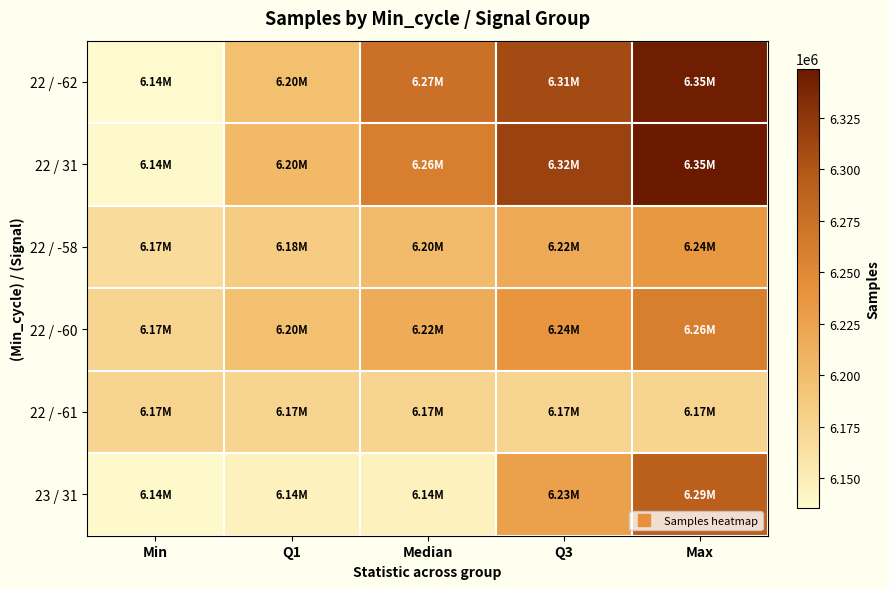

List the series in order of their peak value, highest first.

22 / 31, 22 / -62, 23 / 31, 22 / -60, 22 / -58, 22 / -61